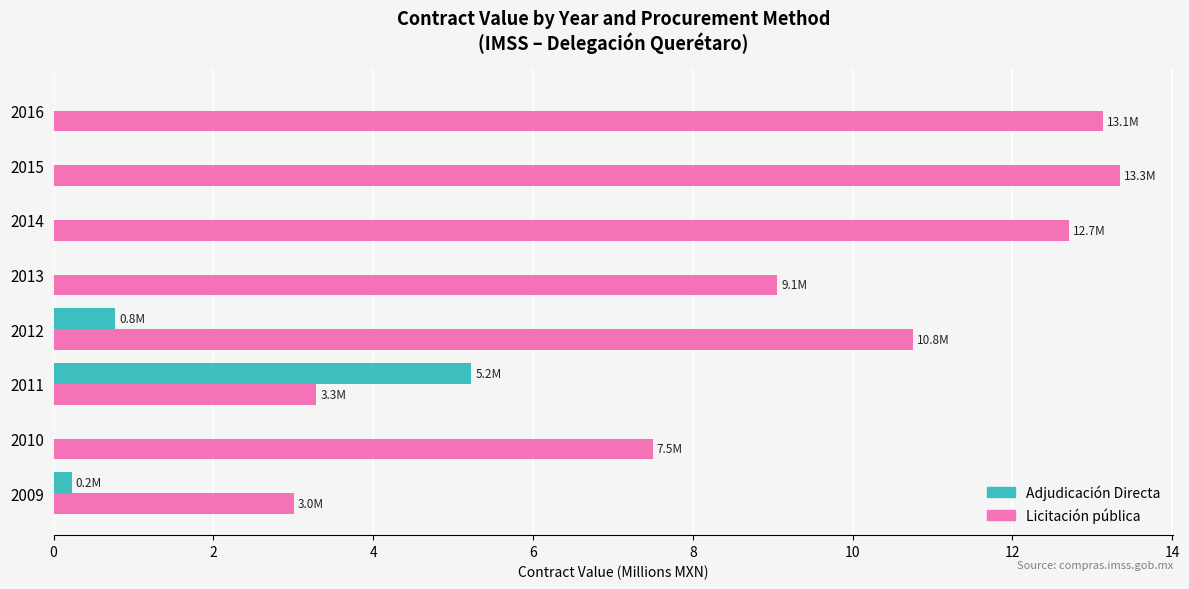

What is the sum of all Licitación pública values?

72.8